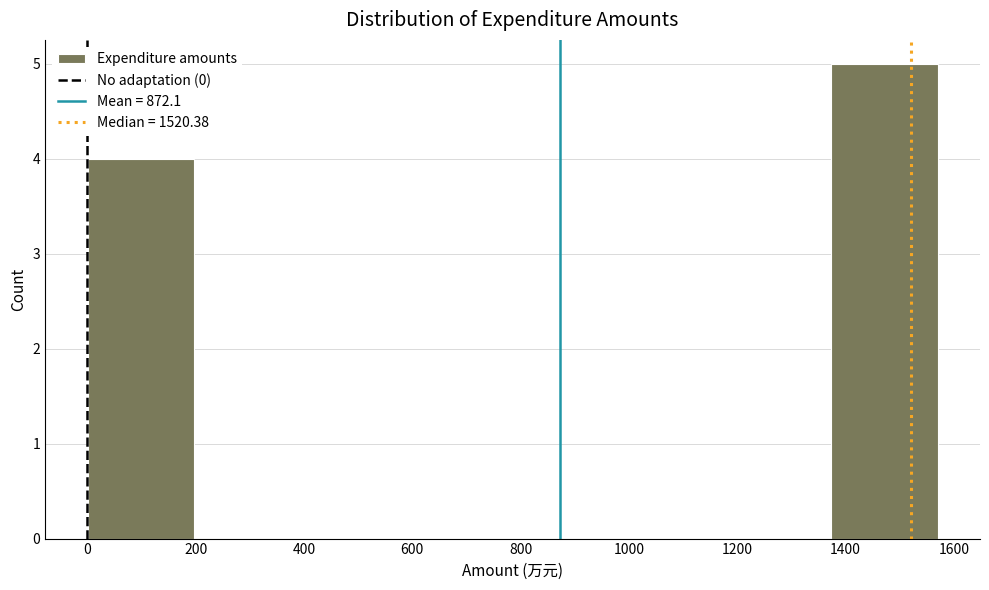

Over which range of the x-axis is the bar tallest?

1380 to 1560